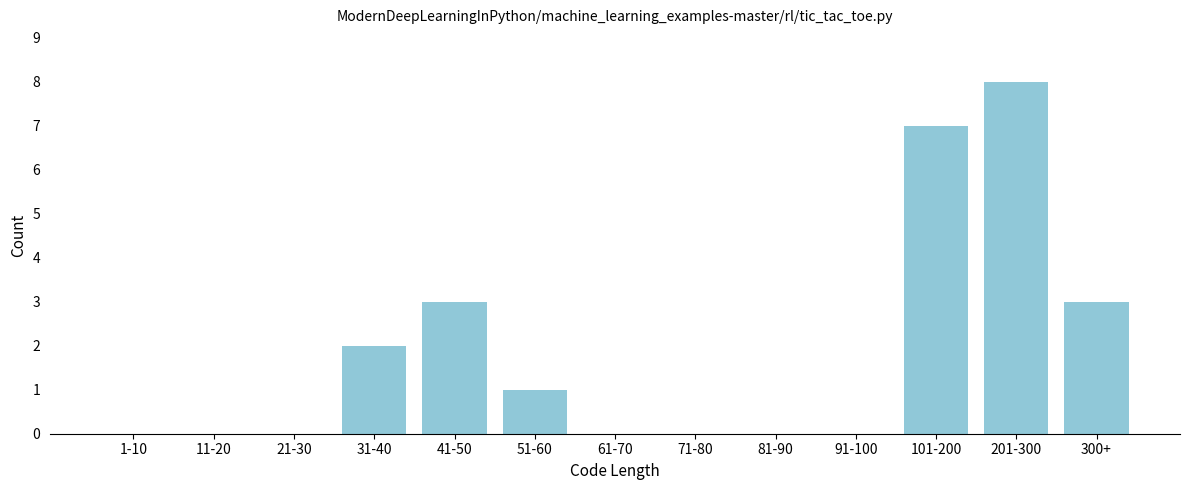

Reading left to right, what are all the values shown in this chart?

1-10=0	11-20=0	21-30=0	31-40=2	41-50=3	51-60=1	61-70=0	71-80=0	81-90=0	91-100=0	101-200=7	201-300=8	300+=3